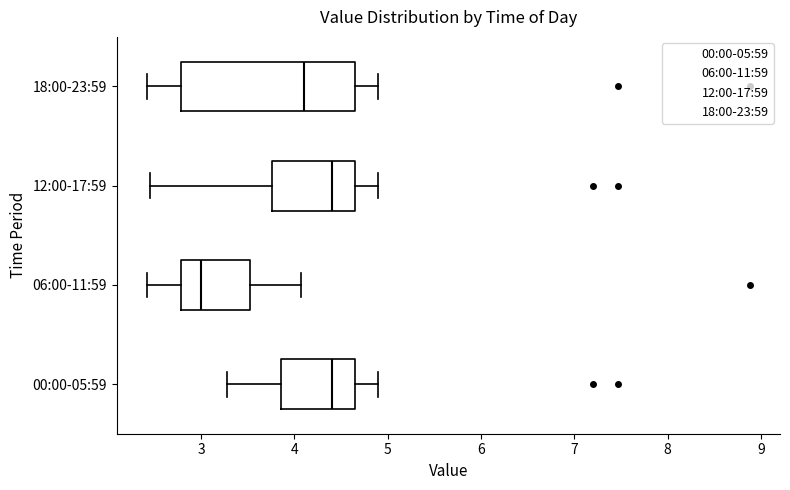

Reading bottom to top, transcribe this box plot: for each box, give where its median line is, the range the box spans, and where its two whiskers end, as read against the x-axis. The values are not printed on the chart, so give them approximately, as read against the axis.

00:00-05:59: median 4.4, box 3.9 to 4.7, whiskers 3.3 to 4.9
06:00-11:59: median 3.0, box 2.8 to 3.5, whiskers 2.4 to 4.1
12:00-17:59: median 4.4, box 3.8 to 4.7, whiskers 2.5 to 4.9
18:00-23:59: median 4.1, box 2.8 to 4.7, whiskers 2.4 to 4.9